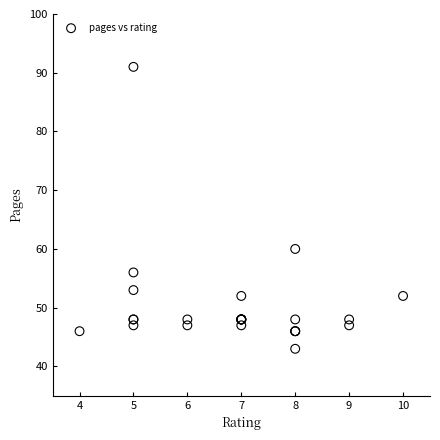

What Y value in the scatter plot is closest to 67?

60